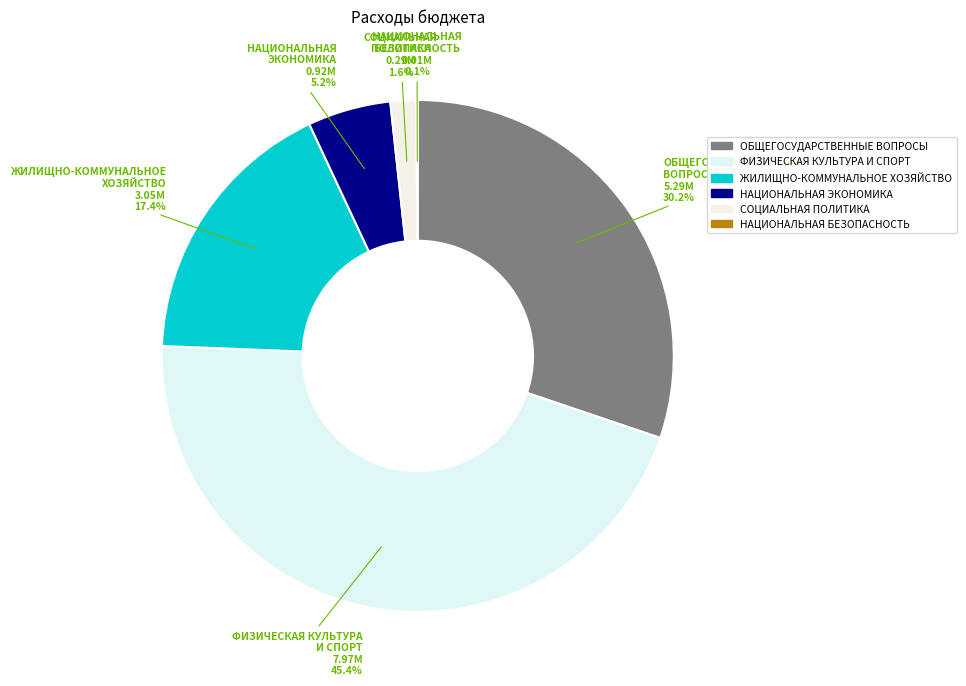

True or false: ОБЩЕГОСУДАРСТВЕННЫЕ ВОПРОСЫ accounts for 30% of the total.

True